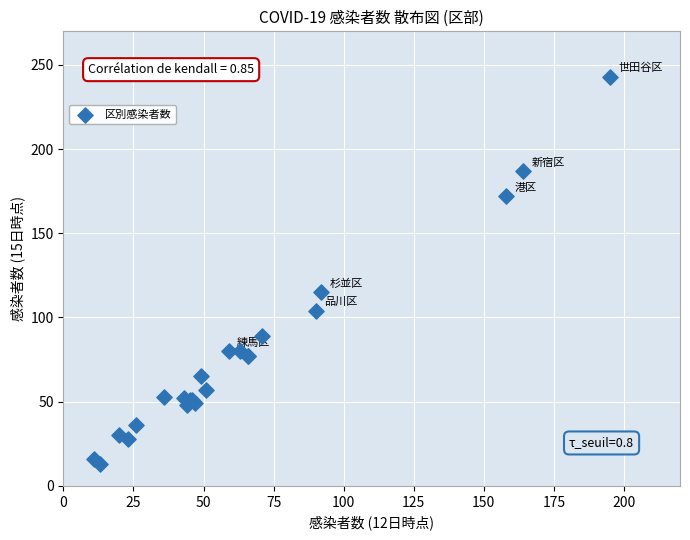

What Y value in the scatter plot is closest to 128?

115